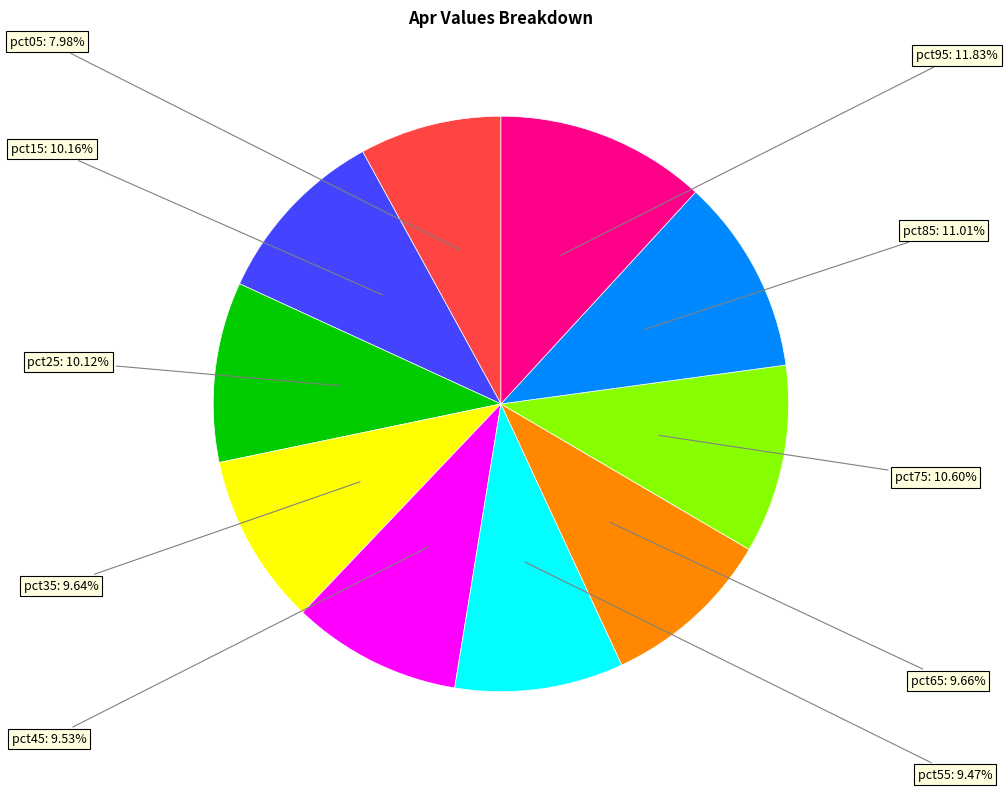

Is it true that pct35 is 10% of the pie?

True